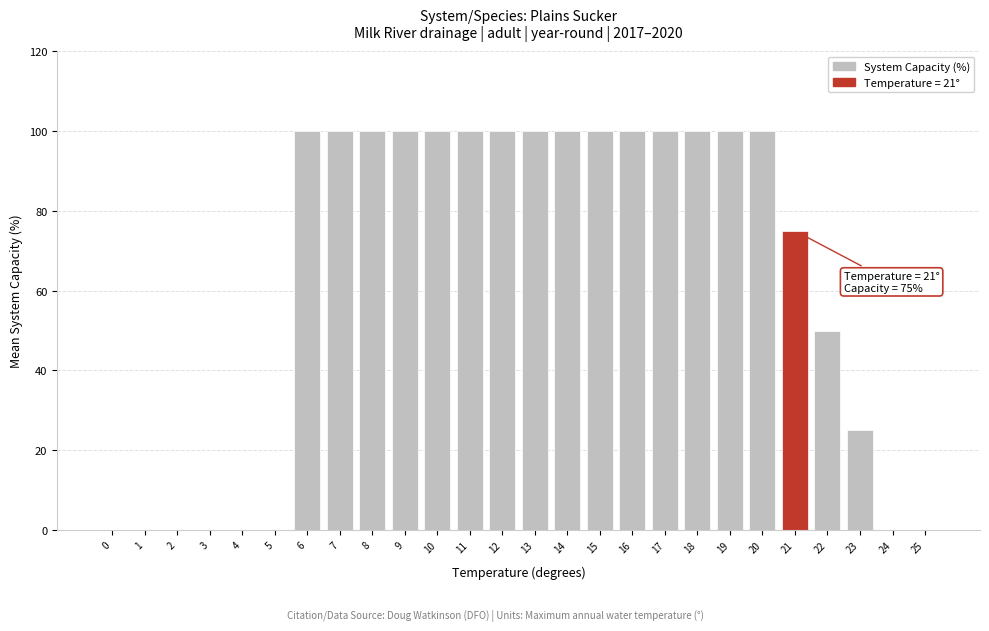

Reading left to right, what are all the values shown in this chart?

0=0	1=0	2=0	3=0	4=0	5=0	6=100	7=100	8=100	9=100	10=100	11=100	12=100	13=100	14=100	15=100	16=100	17=100	18=100	19=100	20=100	21=75	22=50	23=25	24=0	25=0